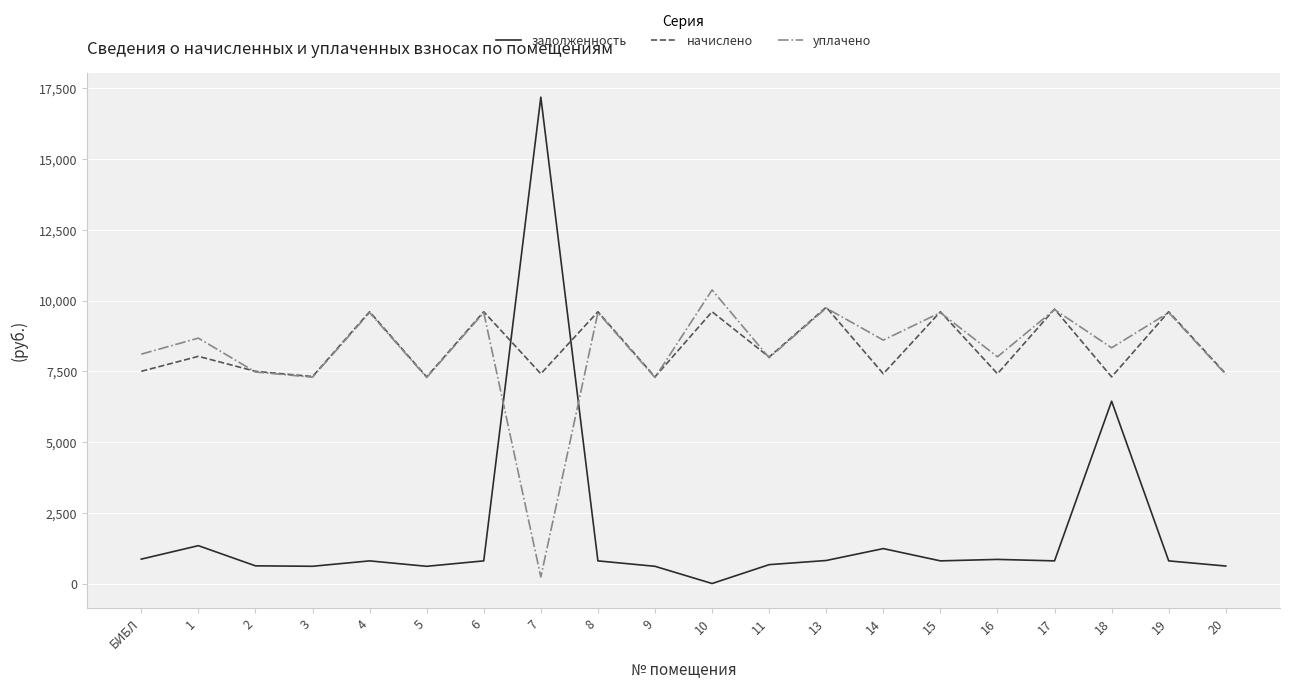

Where does the начислено series first go above 8002?

1